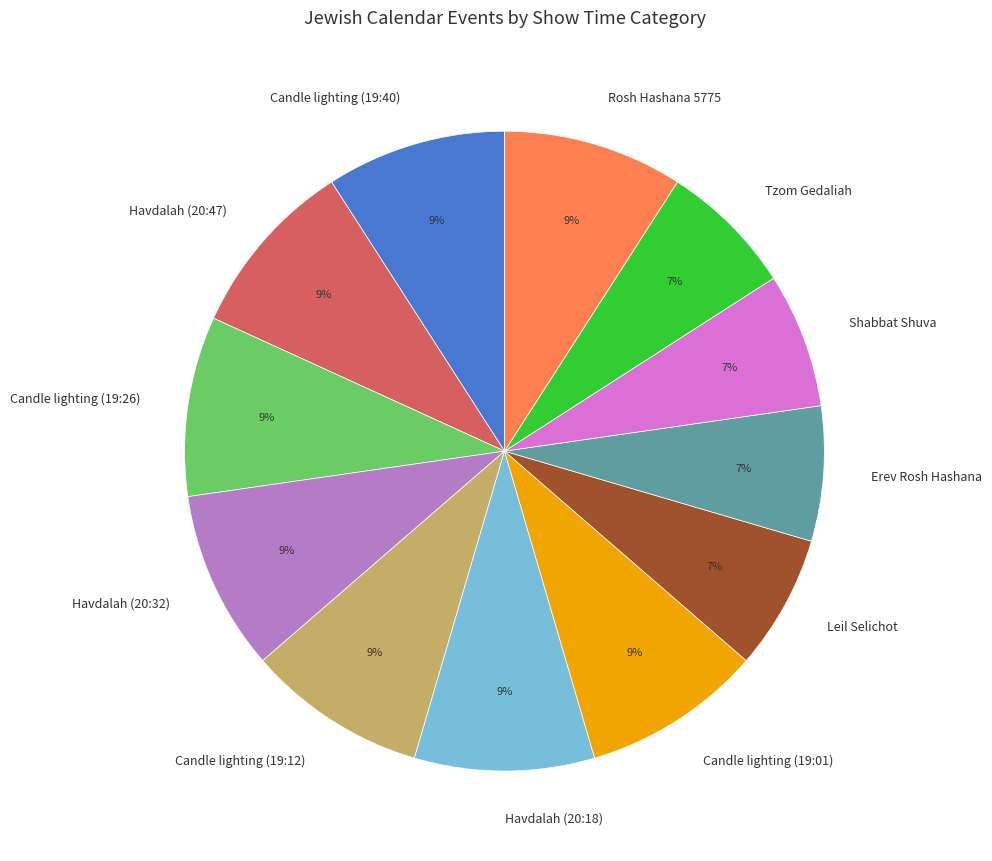

Count the number of slices in the pie.

12